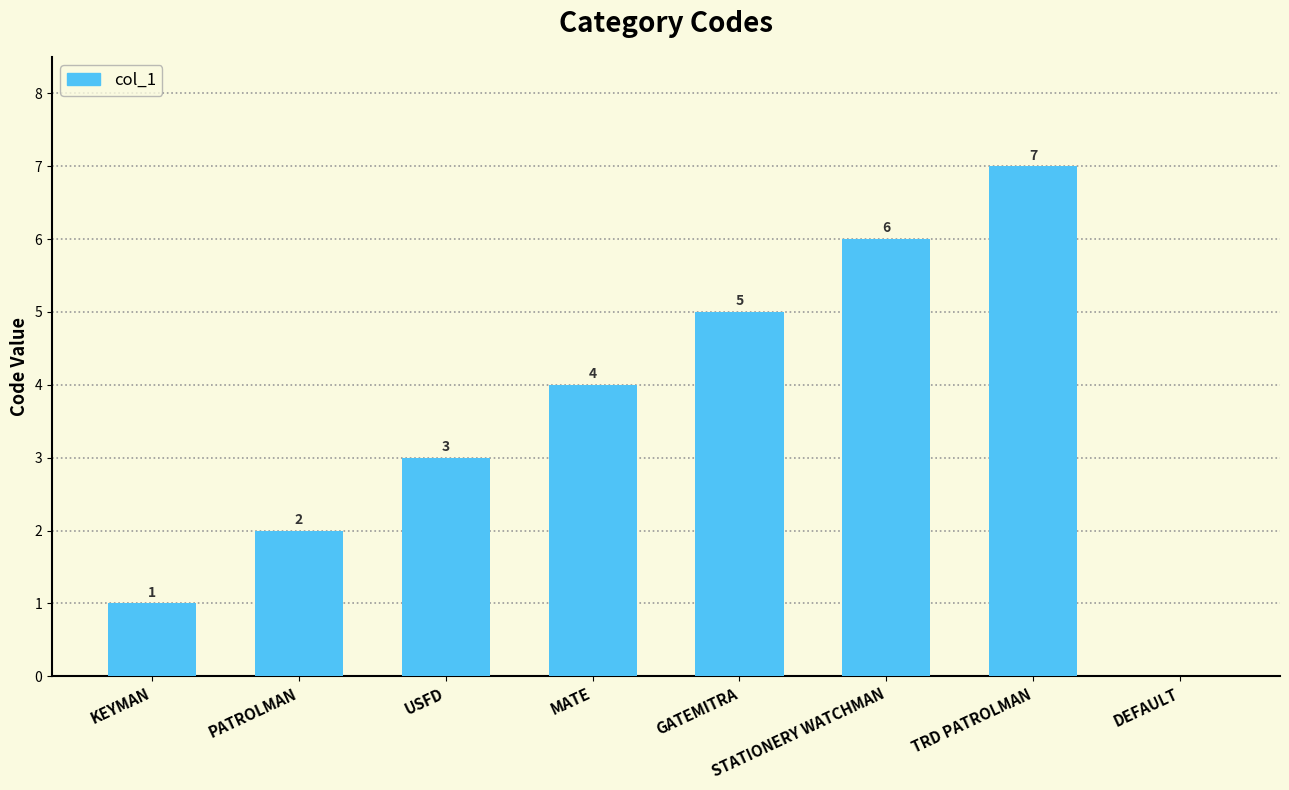

Read the value at GATEMITRA.

5